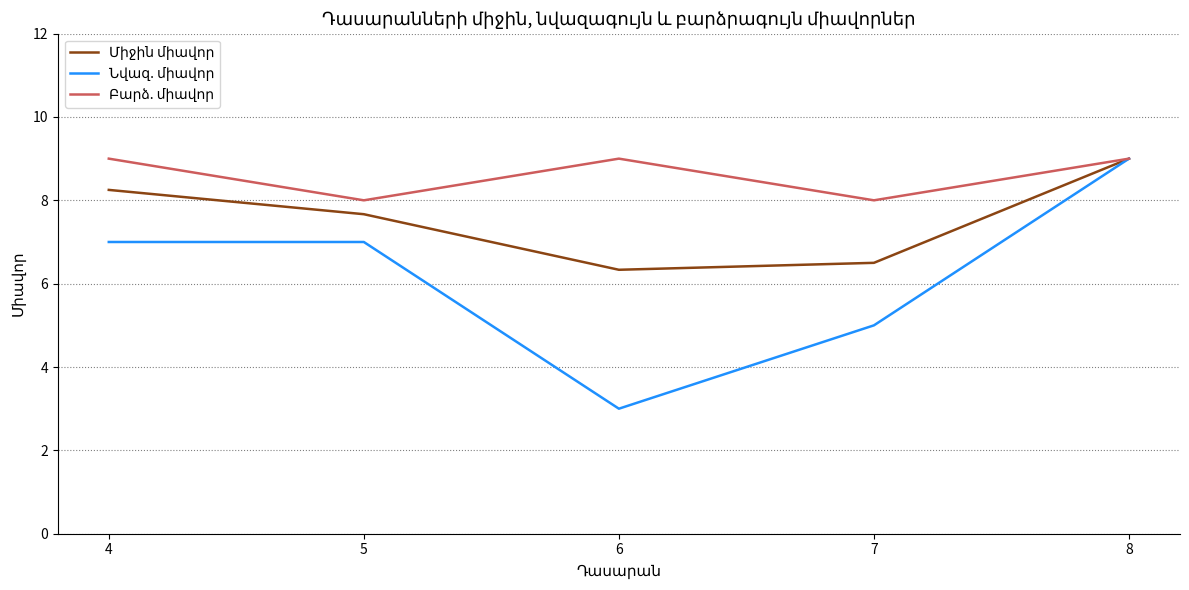

What is the maximum value shown in the chart?

9.0